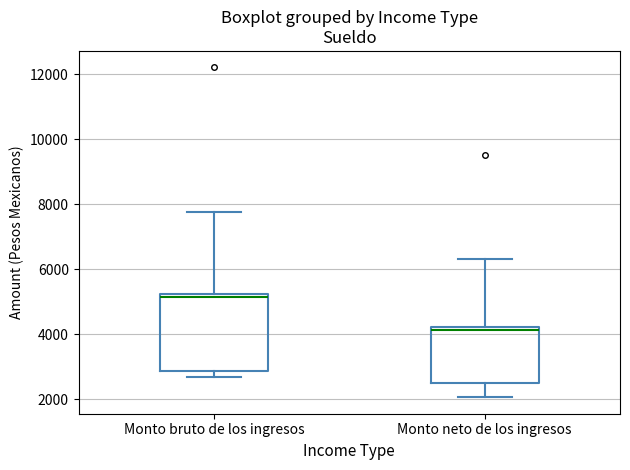

Comparing the boxes themselves (not the whiskers), which one is the tallest?

Monto bruto de los ingresos